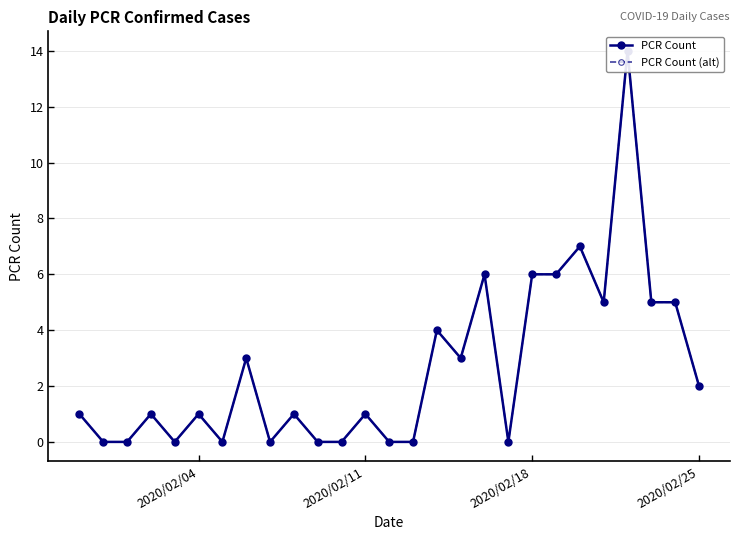

How many interior local valleys does the PCR Count (alt) series have?

6